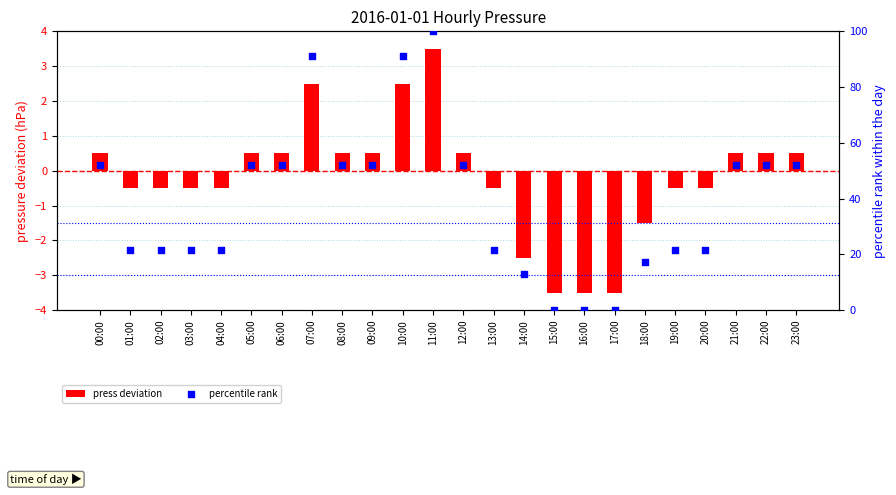

Which series has the largest Y range (max minus min)?

percentile rank